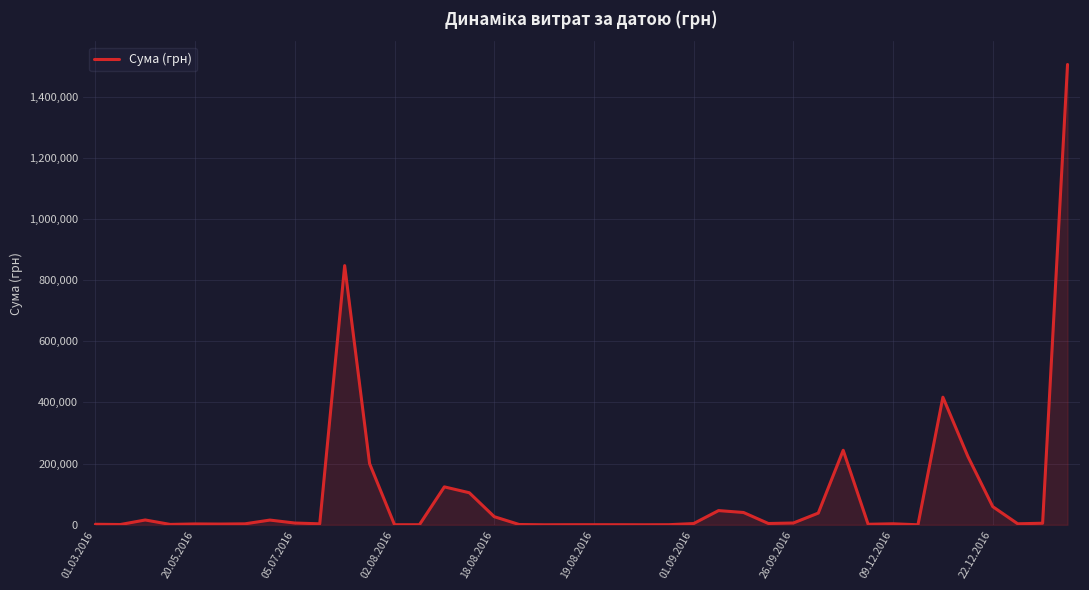

What is the difference between the maximum and minimum values?

1504923.4